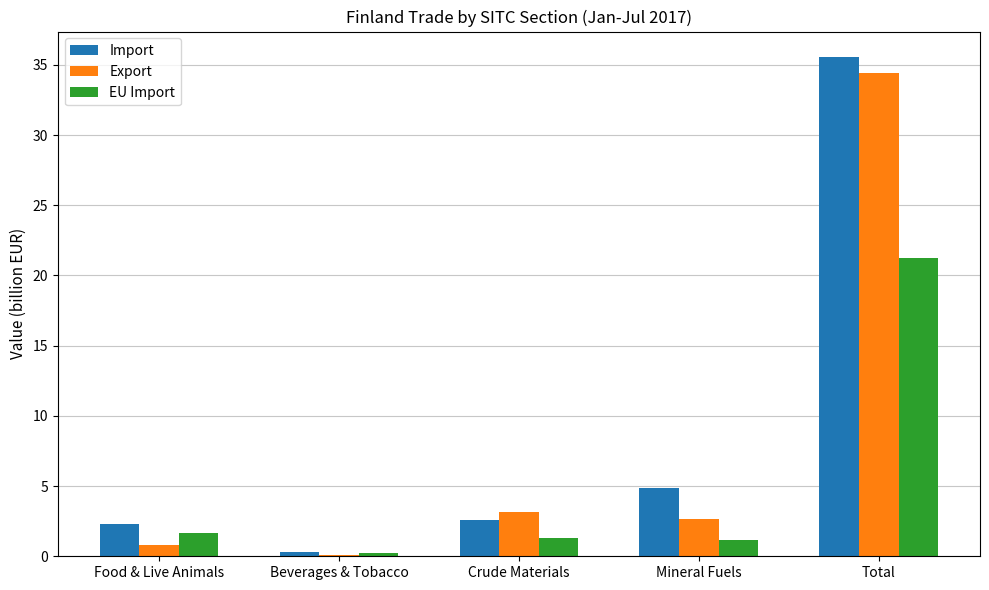

What is the approximate value of Import at Food & Live Animals?

2.3